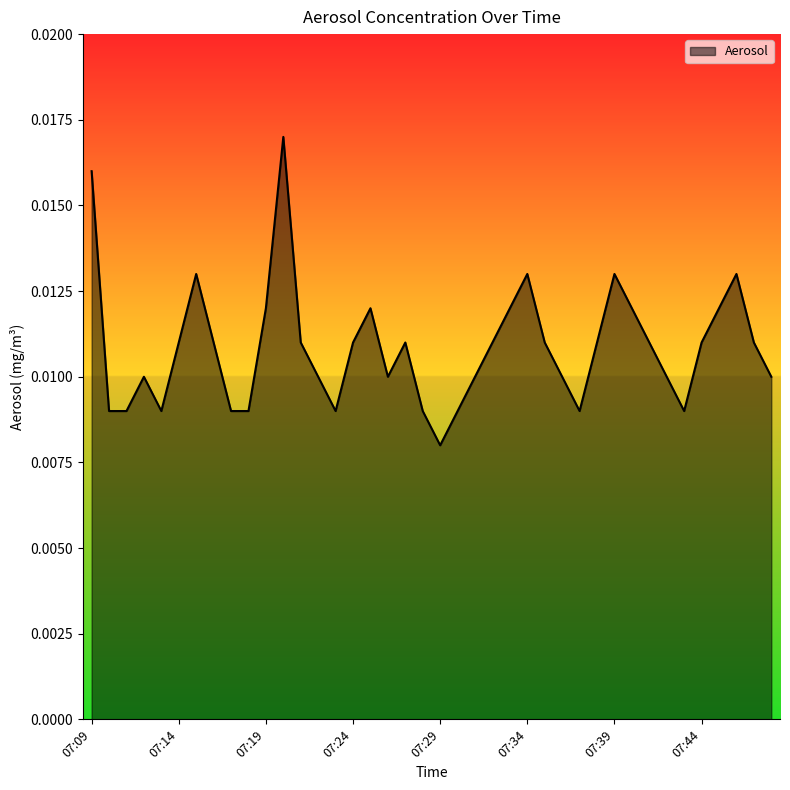

How many lines are shown in the chart?

1